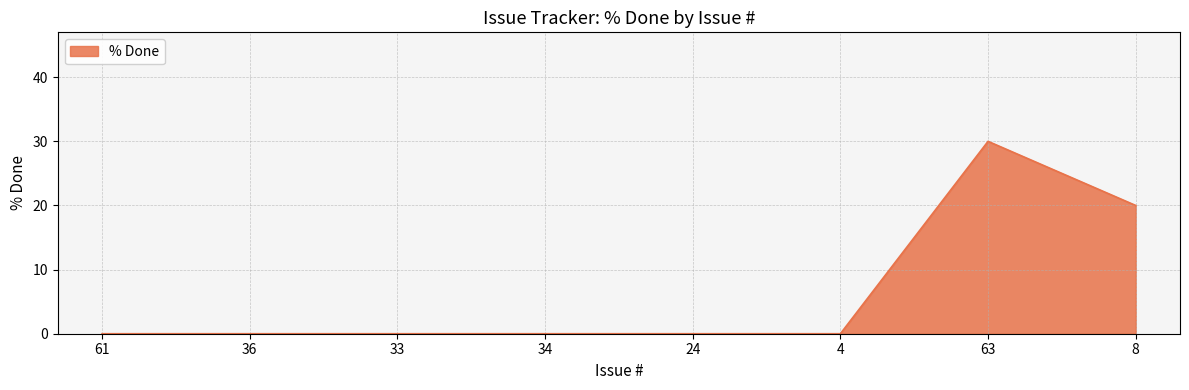

How many lines are shown in the chart?

1